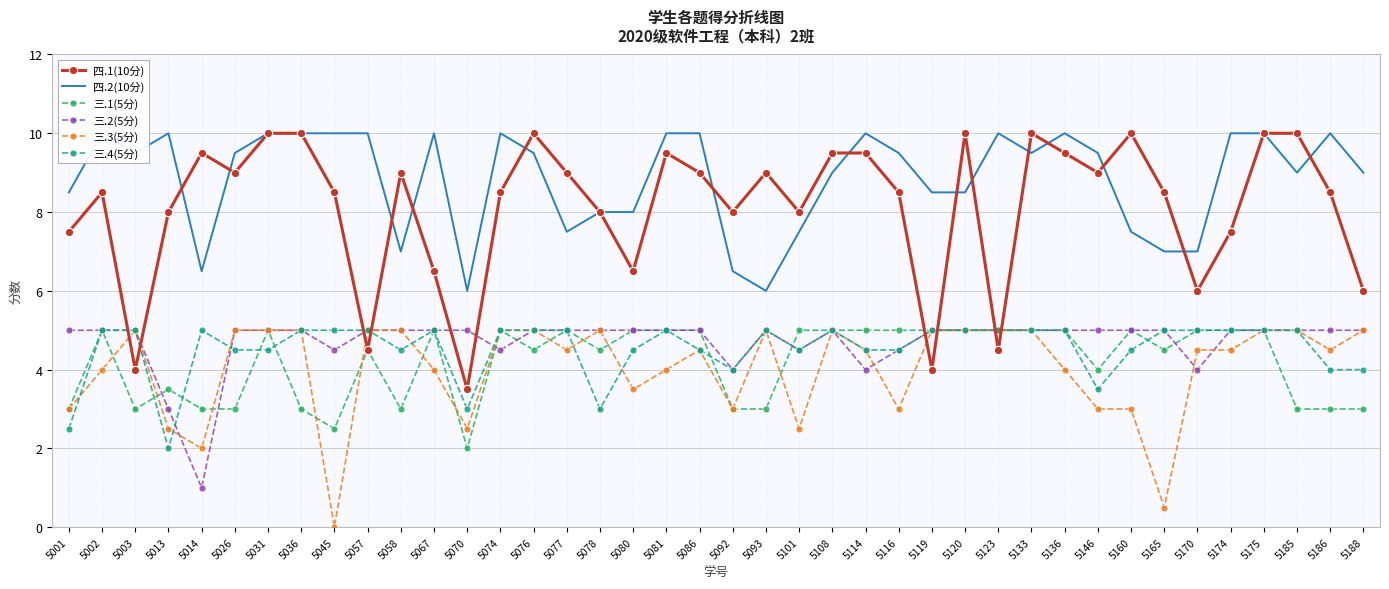

How many data points in 三.3(5分) are less than 4?

12